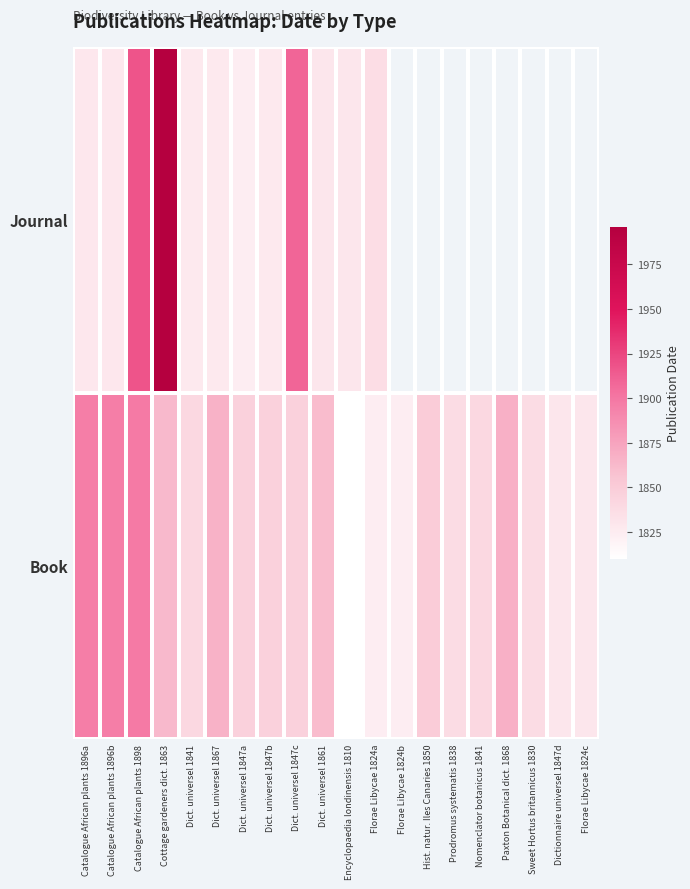

Where does the Book series first go above 1847?

Catalogue African plants 1896a